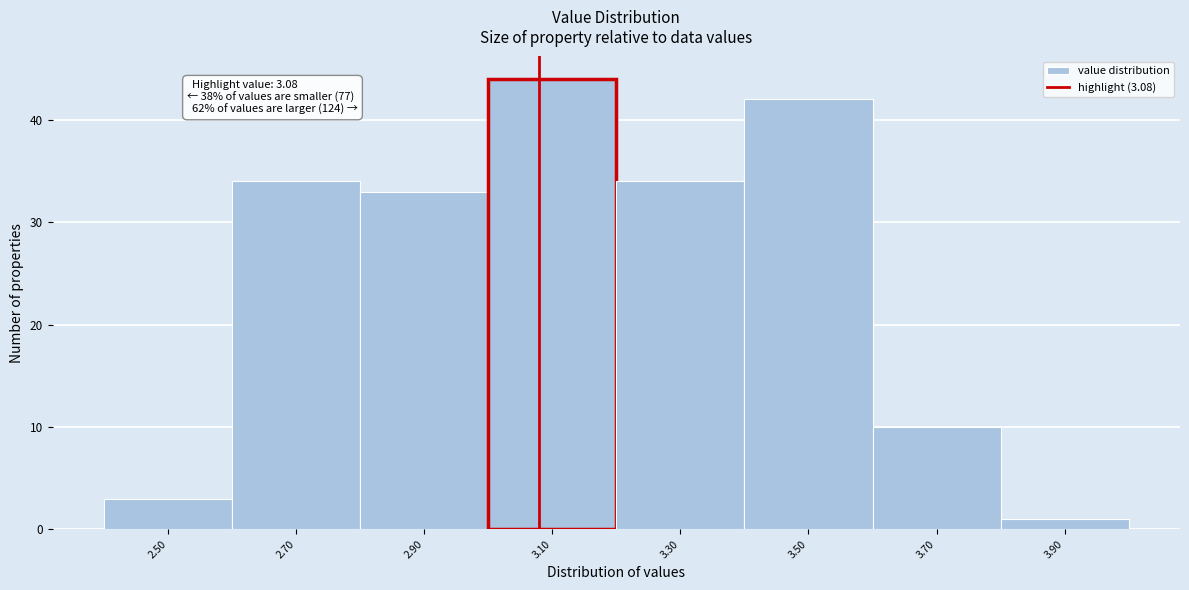

Over which range of the x-axis is the bar tallest?

3.0 to 3.2